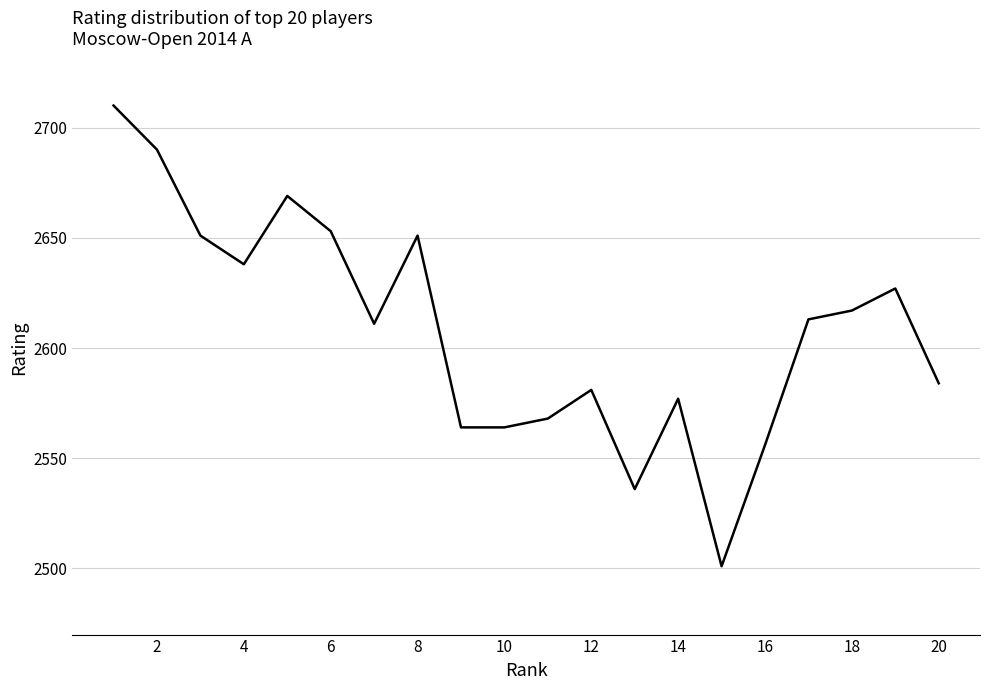

What is the smallest value displayed?

2501